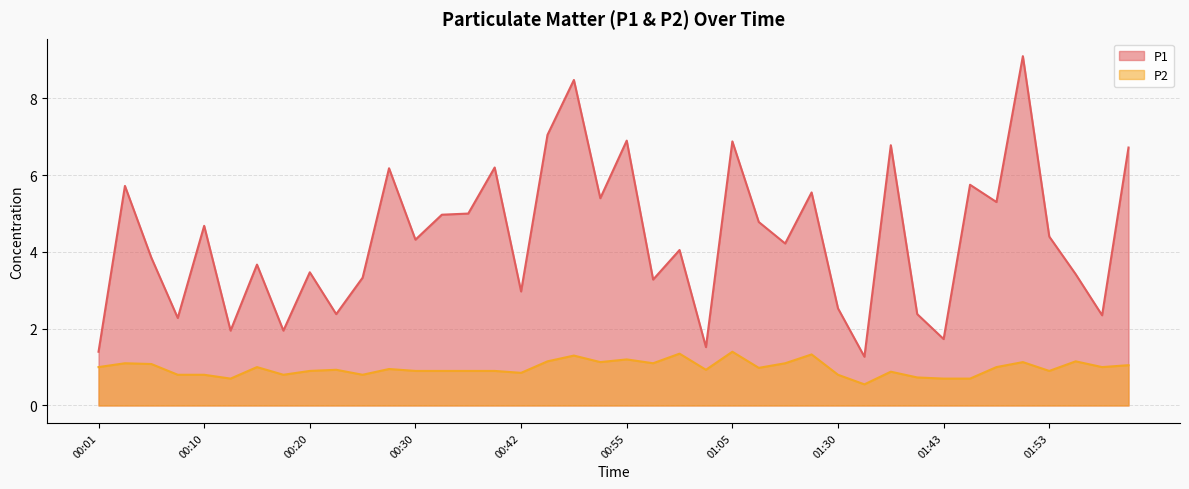

Between 00:28 and 01:46, which is larger?

00:28